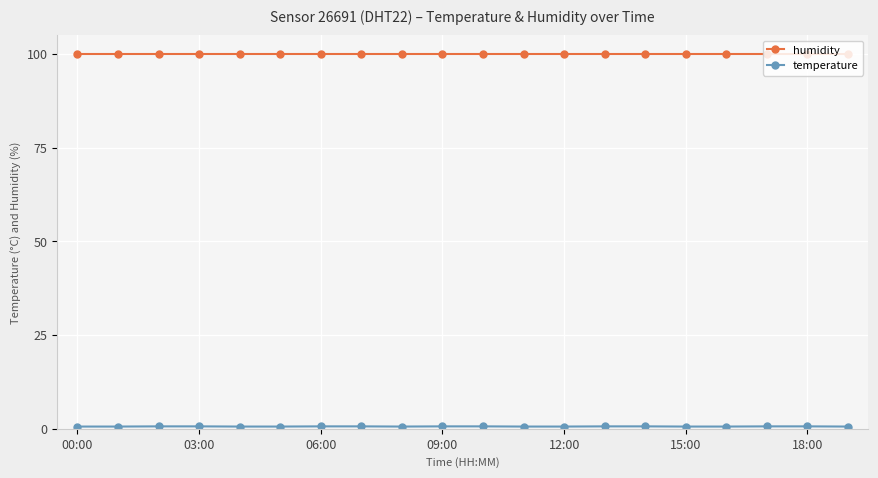

What is the sum of all humidity values?

1998.0